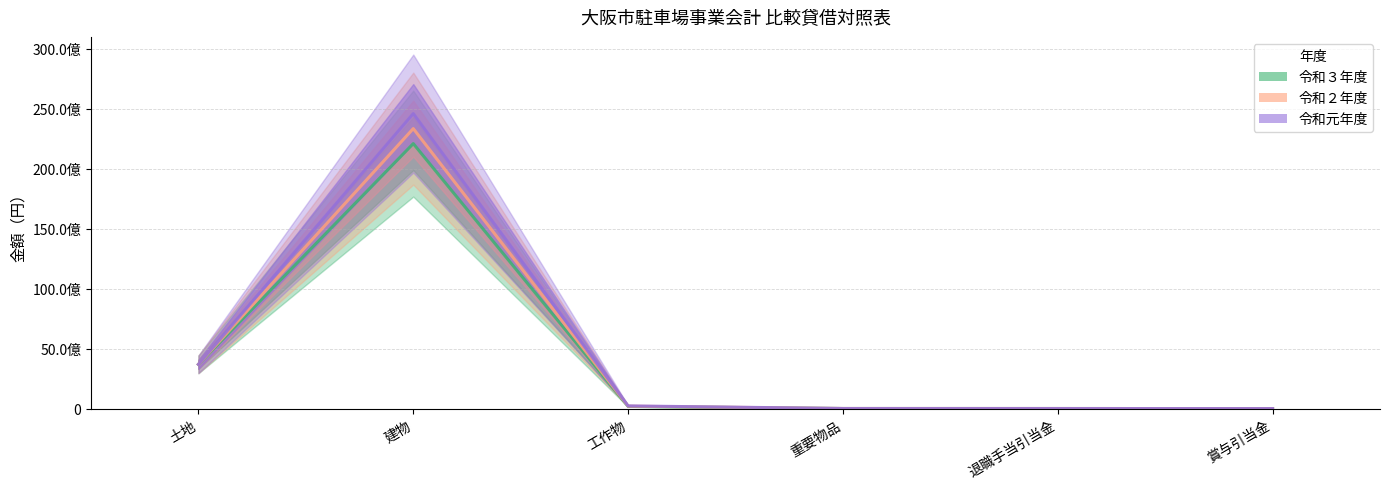

What is the label of the 6th point from the left?

賞与引当金